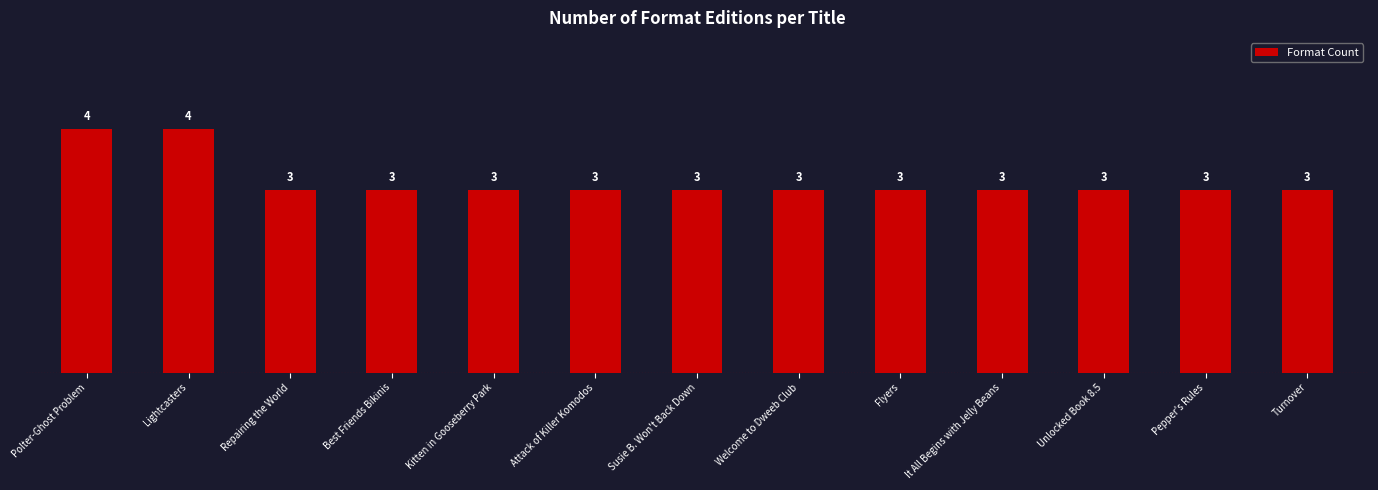

Reading right to left, extract all data points from this chart.

Turnover=3	Pepper's Rules=3	Unlocked Book 8.5=3	It All Begins with Jelly Beans=3	Flyers=3	Welcome to Dweeb Club=3	Susie B. Won't Back Down=3	Attack of Killer Komodos=3	Kitten in Gooseberry Park=3	Best Friends Bikinis=3	Repairing the World=3	Lightcasters=4	Polter-Ghost Problem=4